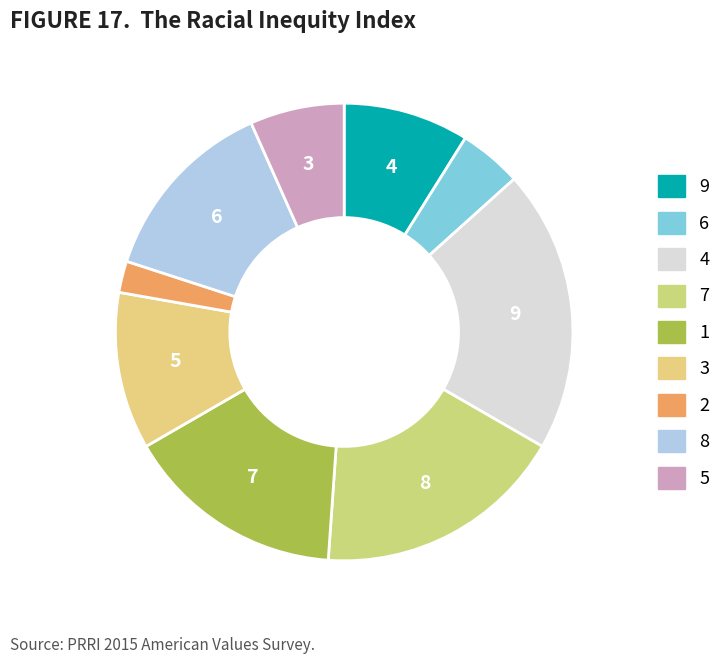

Rank the categories by value from highest to lowest.

4, 7, 1, 8, 3, 9, 5, 6, 2